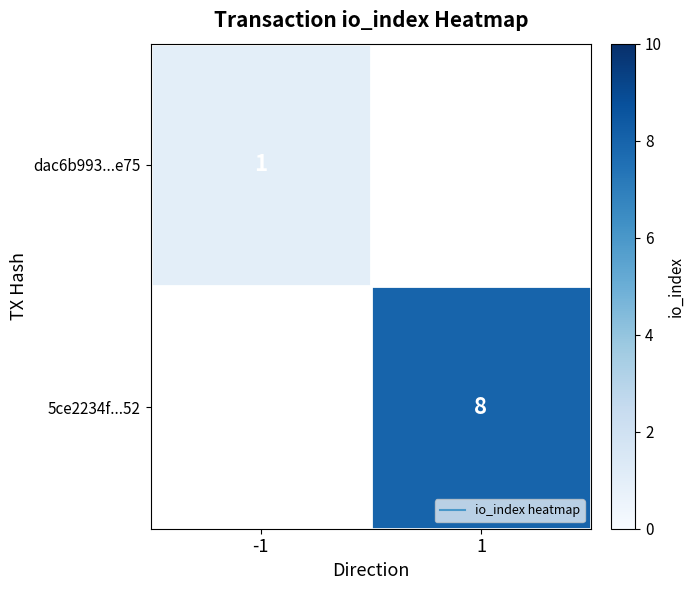

At how many categories does at least one series exceed 4?

1